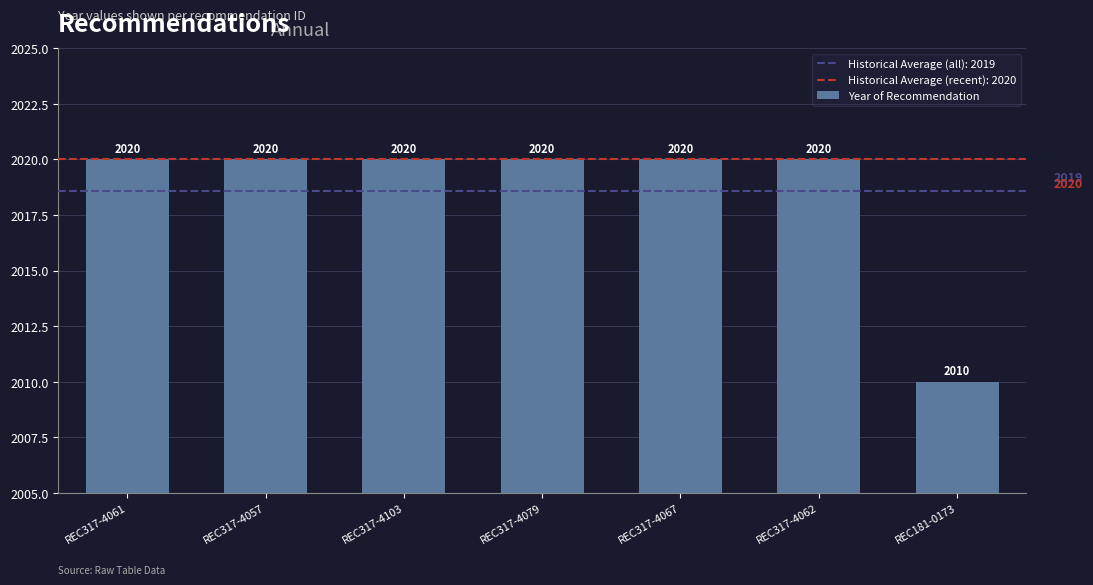

Read the value at REC317-4067, to the nearest 5.

2020